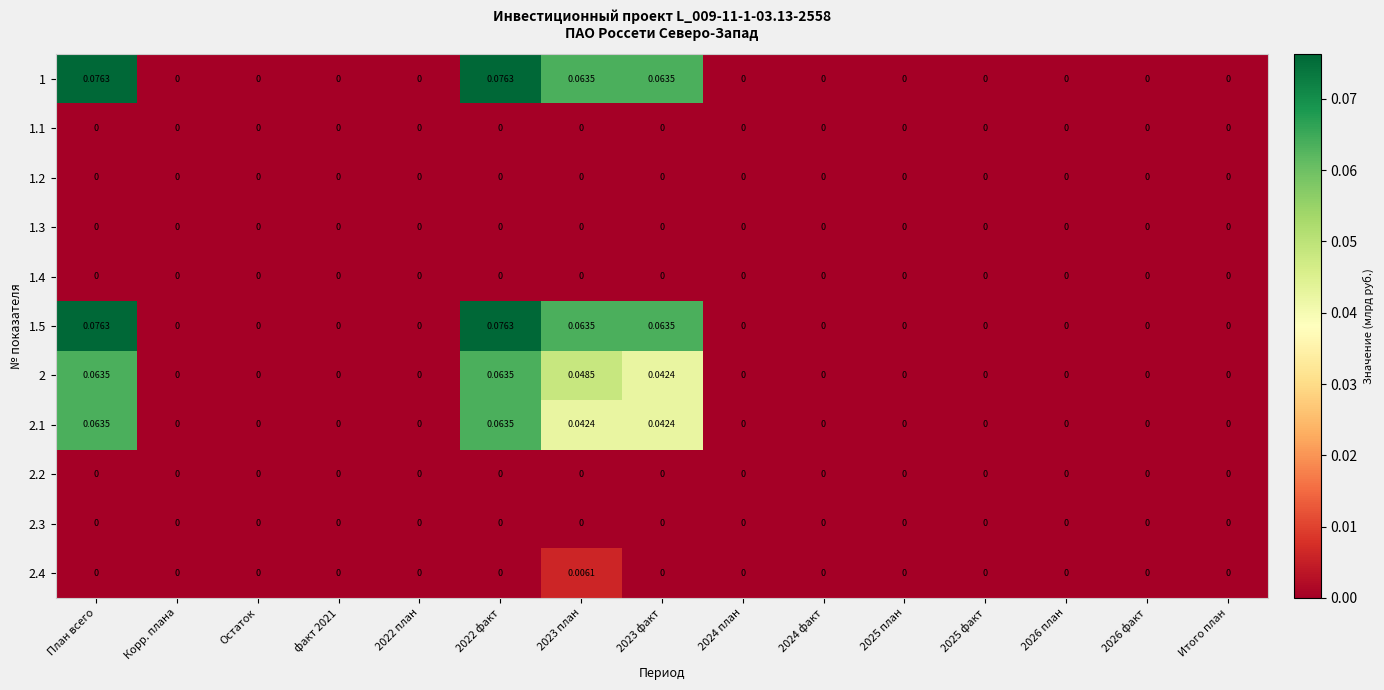

Reading right to left, transcribe all the data shown in this chart.

1: Итого план=0.0	2026 факт=0.0	2026 план=0.0	2025 факт=0.0	2025 план=0.0	2024 факт=0.0	2024 план=0.0	2023 факт=0.1	2023 план=0.1	2022 факт=0.1	2022 план=0.0	факт 2021=0.0	Остаток=0.0	Корр. плана=0.0	План всего=0.1
1.1: Итого план=0.0	2026 факт=0.0	2026 план=0.0	2025 факт=0.0	2025 план=0.0	2024 факт=0.0	2024 план=0.0	2023 факт=0.0	2023 план=0.0	2022 факт=0.0	2022 план=0.0	факт 2021=0.0	Остаток=0.0	Корр. плана=0.0	План всего=0.0
1.2: Итого план=0.0	2026 факт=0.0	2026 план=0.0	2025 факт=0.0	2025 план=0.0	2024 факт=0.0	2024 план=0.0	2023 факт=0.0	2023 план=0.0	2022 факт=0.0	2022 план=0.0	факт 2021=0.0	Остаток=0.0	Корр. плана=0.0	План всего=0.0
1.3: Итого план=0.0	2026 факт=0.0	2026 план=0.0	2025 факт=0.0	2025 план=0.0	2024 факт=0.0	2024 план=0.0	2023 факт=0.0	2023 план=0.0	2022 факт=0.0	2022 план=0.0	факт 2021=0.0	Остаток=0.0	Корр. плана=0.0	План всего=0.0
1.4: Итого план=0.0	2026 факт=0.0	2026 план=0.0	2025 факт=0.0	2025 план=0.0	2024 факт=0.0	2024 план=0.0	2023 факт=0.0	2023 план=0.0	2022 факт=0.0	2022 план=0.0	факт 2021=0.0	Остаток=0.0	Корр. плана=0.0	План всего=0.0
1.5: Итого план=0.0	2026 факт=0.0	2026 план=0.0	2025 факт=0.0	2025 план=0.0	2024 факт=0.0	2024 план=0.0	2023 факт=0.1	2023 план=0.1	2022 факт=0.1	2022 план=0.0	факт 2021=0.0	Остаток=0.0	Корр. плана=0.0	План всего=0.1
2: Итого план=0.0	2026 факт=0.0	2026 план=0.0	2025 факт=0.0	2025 план=0.0	2024 факт=0.0	2024 план=0.0	2023 факт=0.0	2023 план=0.0	2022 факт=0.1	2022 план=0.0	факт 2021=0.0	Остаток=0.0	Корр. плана=0.0	План всего=0.1
2.1: Итого план=0.0	2026 факт=0.0	2026 план=0.0	2025 факт=0.0	2025 план=0.0	2024 факт=0.0	2024 план=0.0	2023 факт=0.0	2023 план=0.0	2022 факт=0.1	2022 план=0.0	факт 2021=0.0	Остаток=0.0	Корр. плана=0.0	План всего=0.1
2.2: Итого план=0.0	2026 факт=0.0	2026 план=0.0	2025 факт=0.0	2025 план=0.0	2024 факт=0.0	2024 план=0.0	2023 факт=0.0	2023 план=0.0	2022 факт=0.0	2022 план=0.0	факт 2021=0.0	Остаток=0.0	Корр. плана=0.0	План всего=0.0
2.3: Итого план=0.0	2026 факт=0.0	2026 план=0.0	2025 факт=0.0	2025 план=0.0	2024 факт=0.0	2024 план=0.0	2023 факт=0.0	2023 план=0.0	2022 факт=0.0	2022 план=0.0	факт 2021=0.0	Остаток=0.0	Корр. плана=0.0	План всего=0.0
2.4: Итого план=0.0	2026 факт=0.0	2026 план=0.0	2025 факт=0.0	2025 план=0.0	2024 факт=0.0	2024 план=0.0	2023 факт=0.0	2023 план=0.0	2022 факт=0.0	2022 план=0.0	факт 2021=0.0	Остаток=0.0	Корр. плана=0.0	План всего=0.0